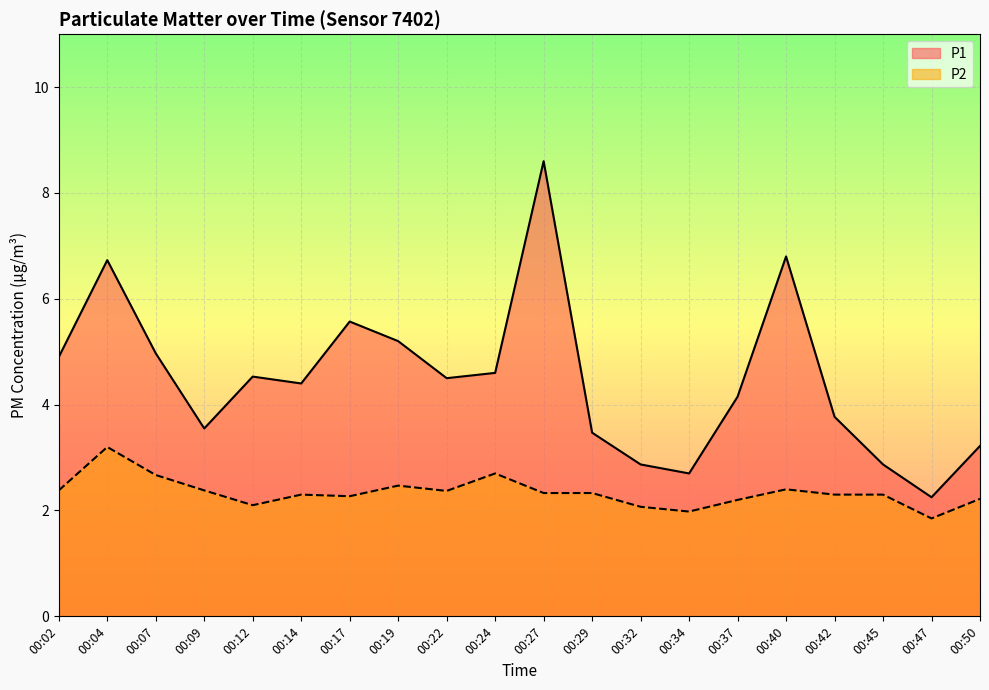

What are all the series names shown in the legend?

P1, P2